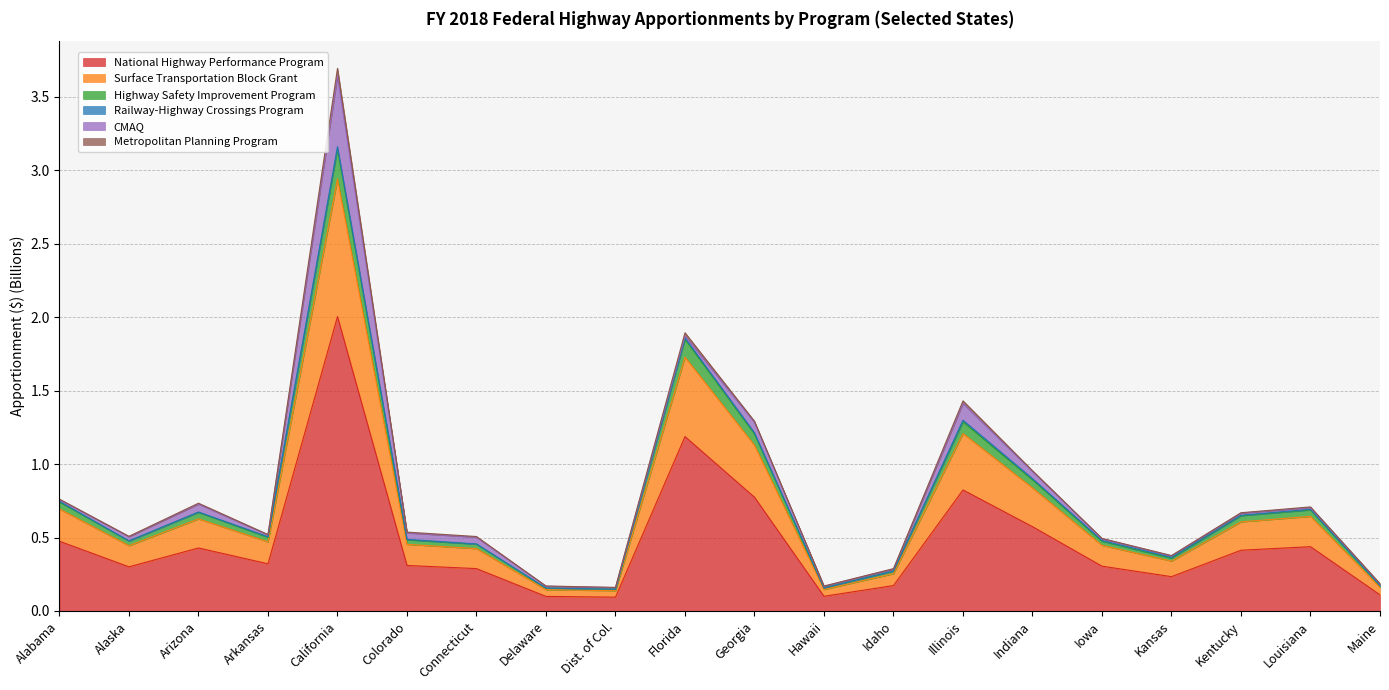

What is the highest value of the National Highway Performance Program series?

2.0